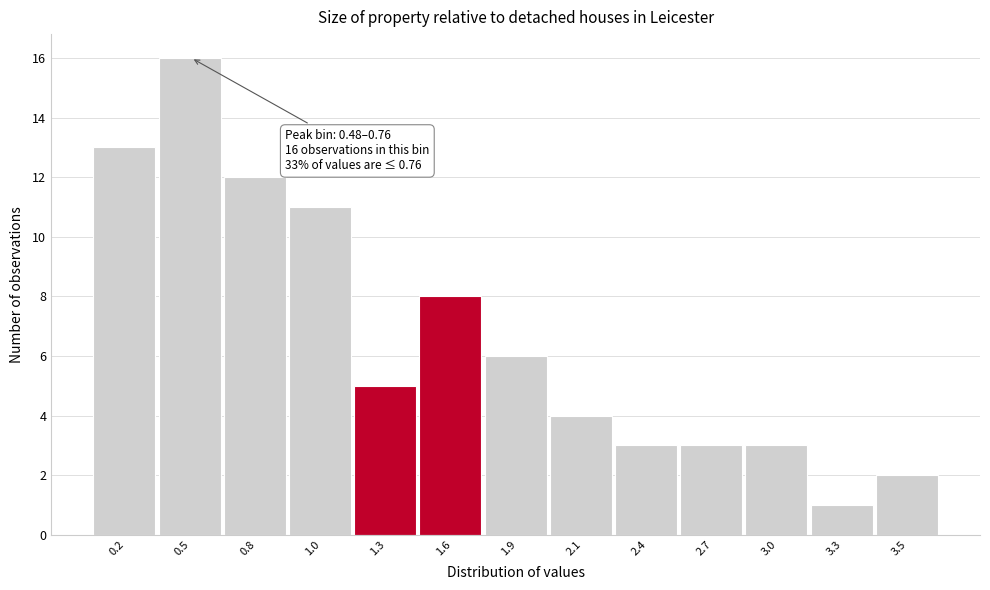

Reading left to right, what are all the values shown in this chart?

13	16	12	11	5	8	6	4	3	3	3	1	2